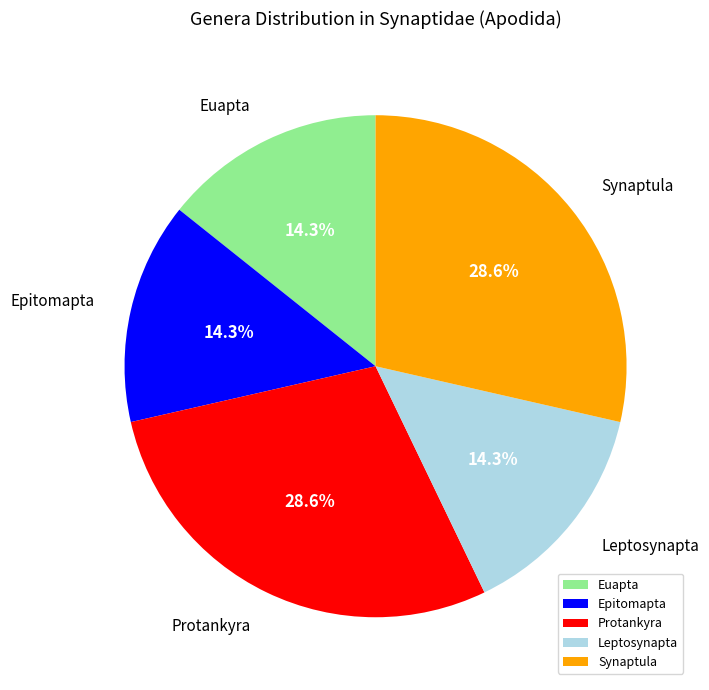

Is Leptosynapta the majority of the pie?

No